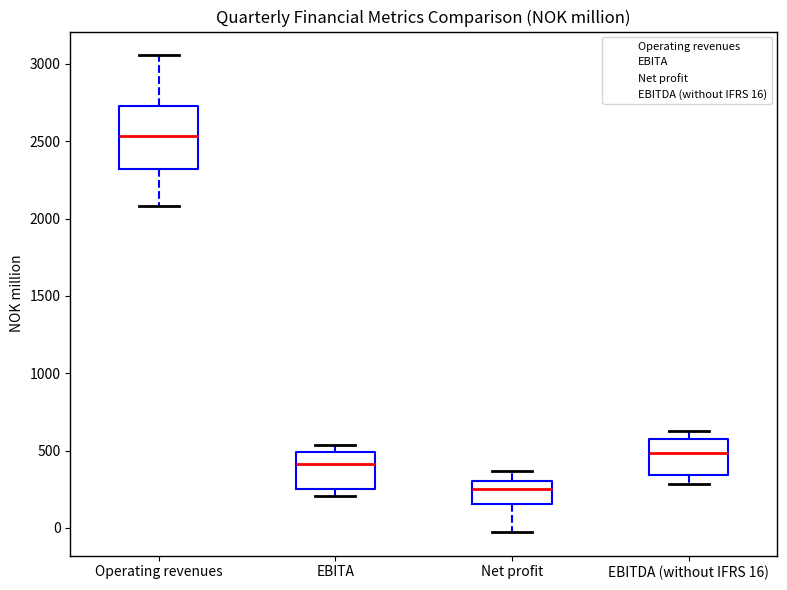

Reading left to right, transcribe this box plot: for each box, give where its median line is, the range the box spans, and where its two whiskers end, as read against the y-axis. The values are not printed on the chart, so give them approximately, as read against the axis.

Operating revenues: median 2550, box 2300 to 2750, whiskers 2100 to 3050
EBITA: median 400, box 250 to 500, whiskers 200 to 550
Net profit: median 250, box 150 to 300, whiskers -50 to 350
EBITDA (without IFRS 16): median 500, box 350 to 600, whiskers 300 to 650